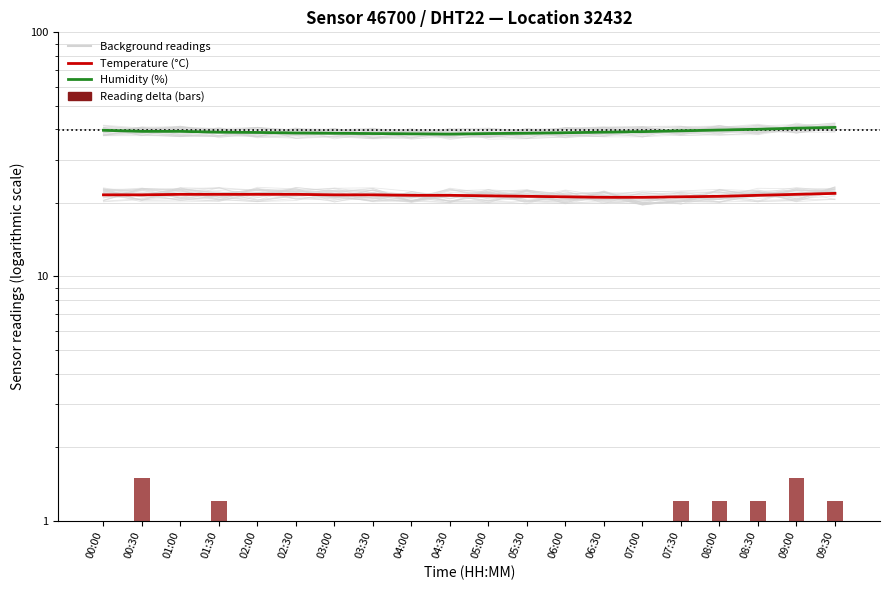

What is the sum of all Temperature (°C) values?

429.9